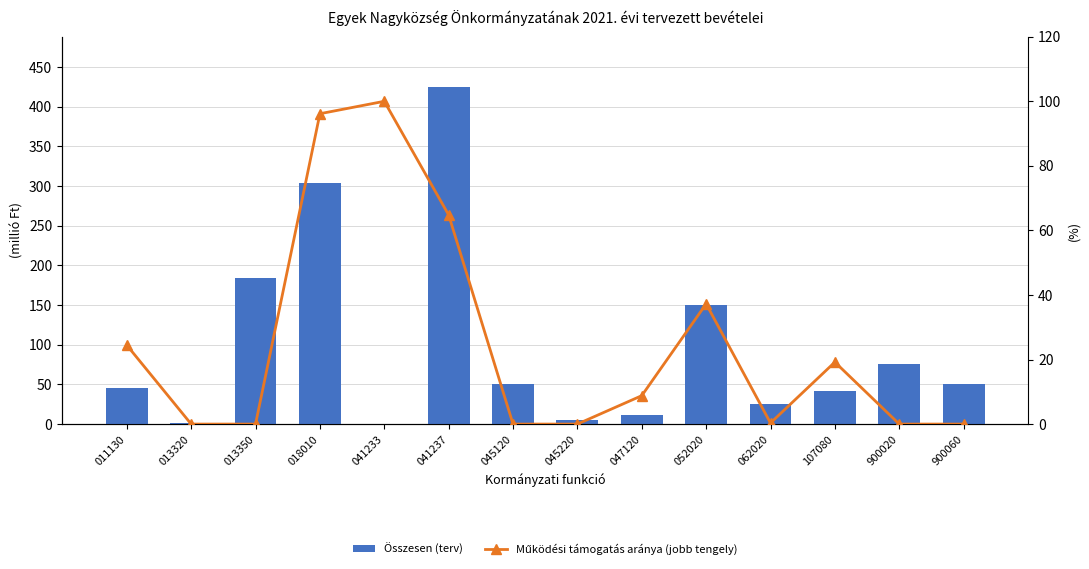

Which series has the largest total across all categories?

Összesen (terv)